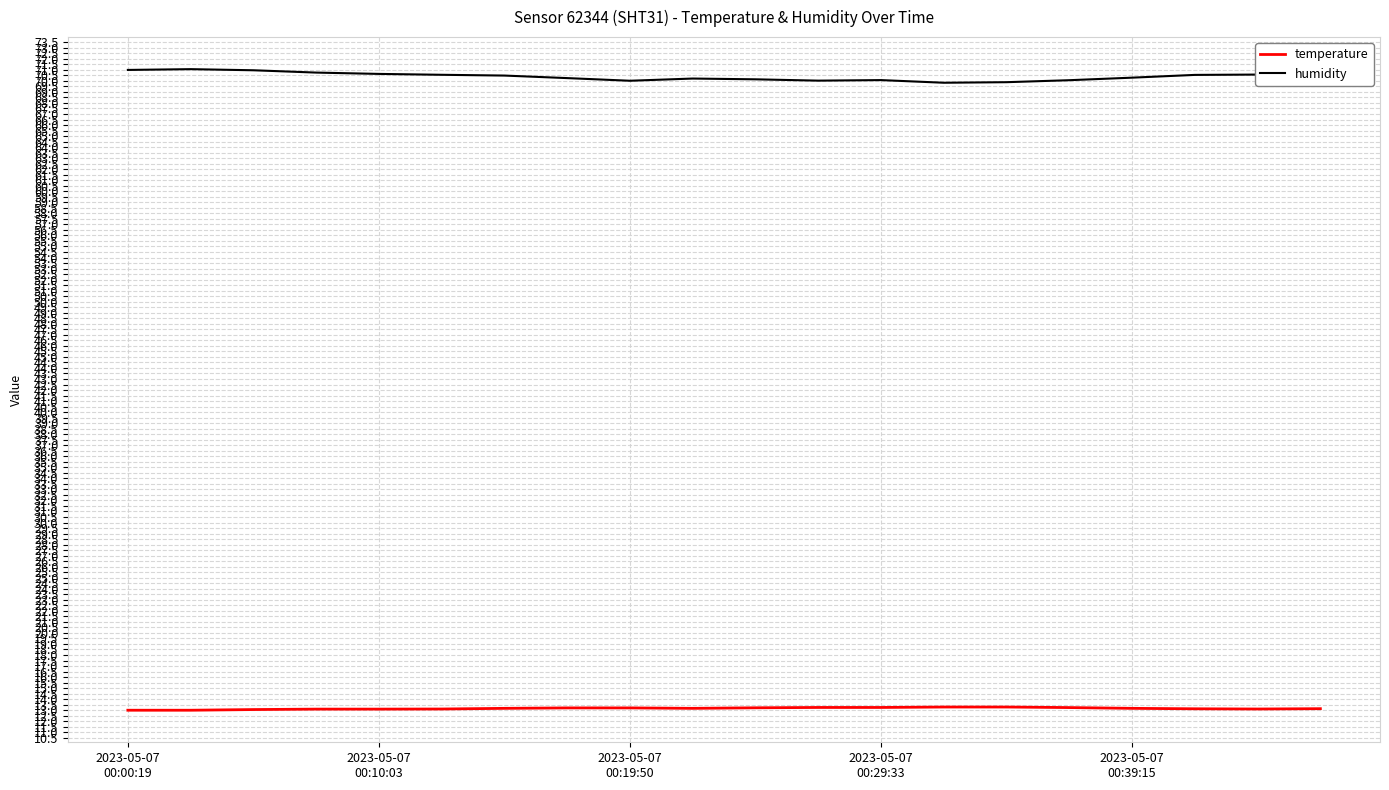

Which series has the largest total across all categories?

humidity